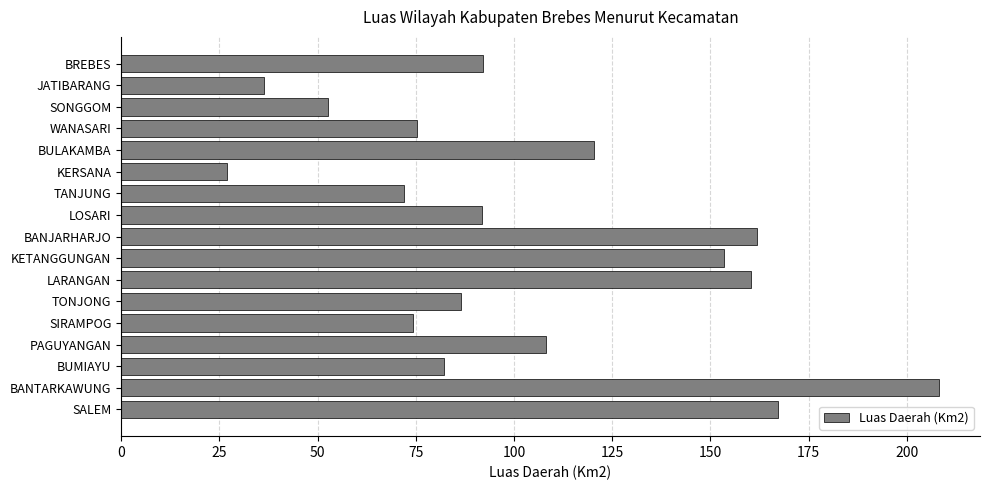

The chart shows a value of 209.7 at KETANGGUNGAN. True or false?

False